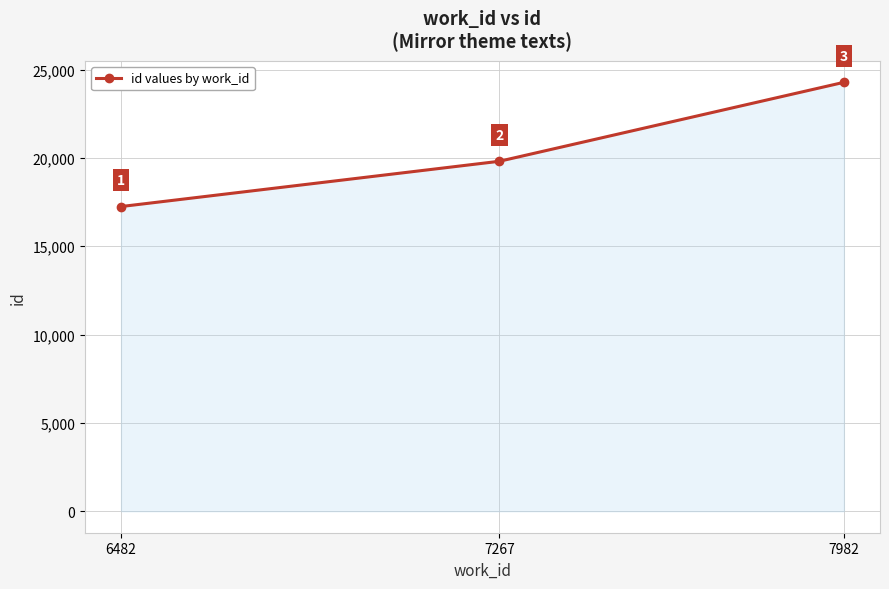

The value at 6482 is 7150. True or false?

False